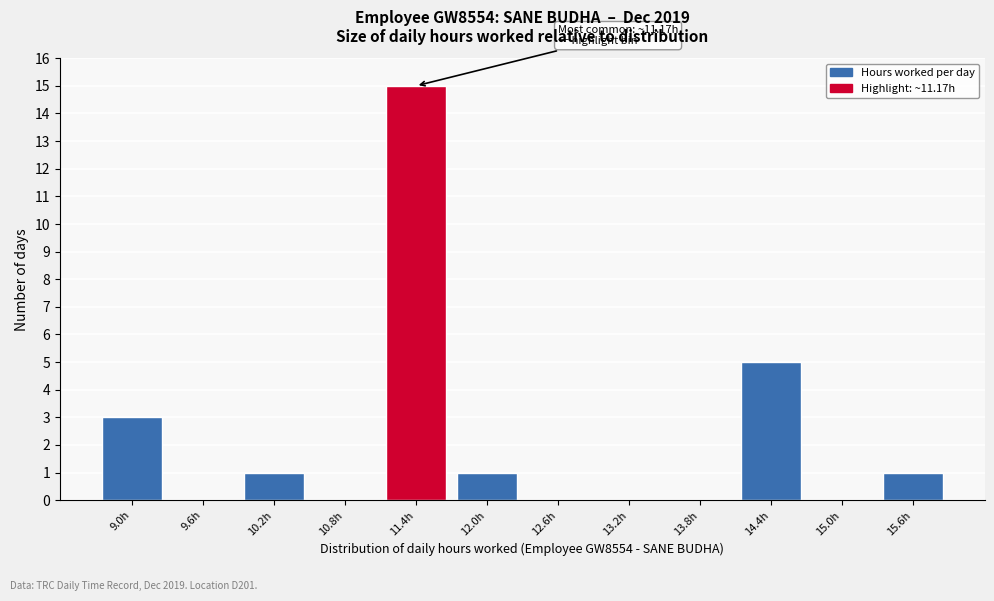

Reading right to left, list all the values displayed in this chart.

15.6h=1	15.0h=0	14.4h=5	13.8h=0	13.2h=0	12.6h=0	12.0h=1	11.4h=15	10.8h=0	10.2h=1	9.6h=0	9.0h=3